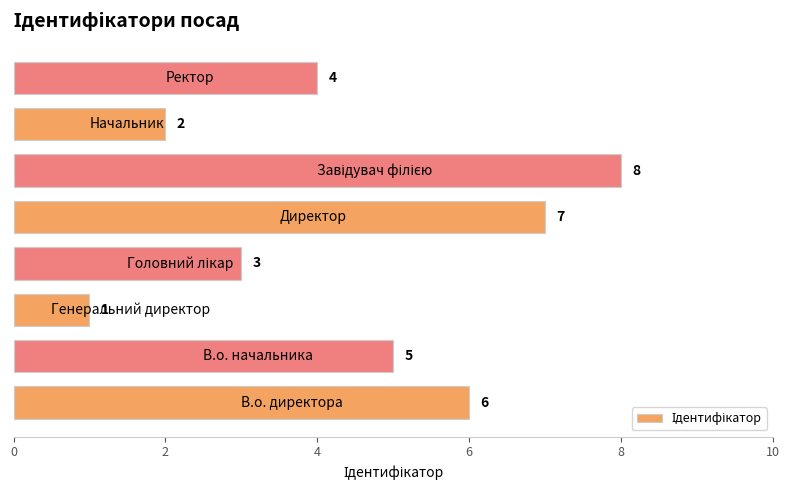

What is the difference between the maximum and second lowest values?

6